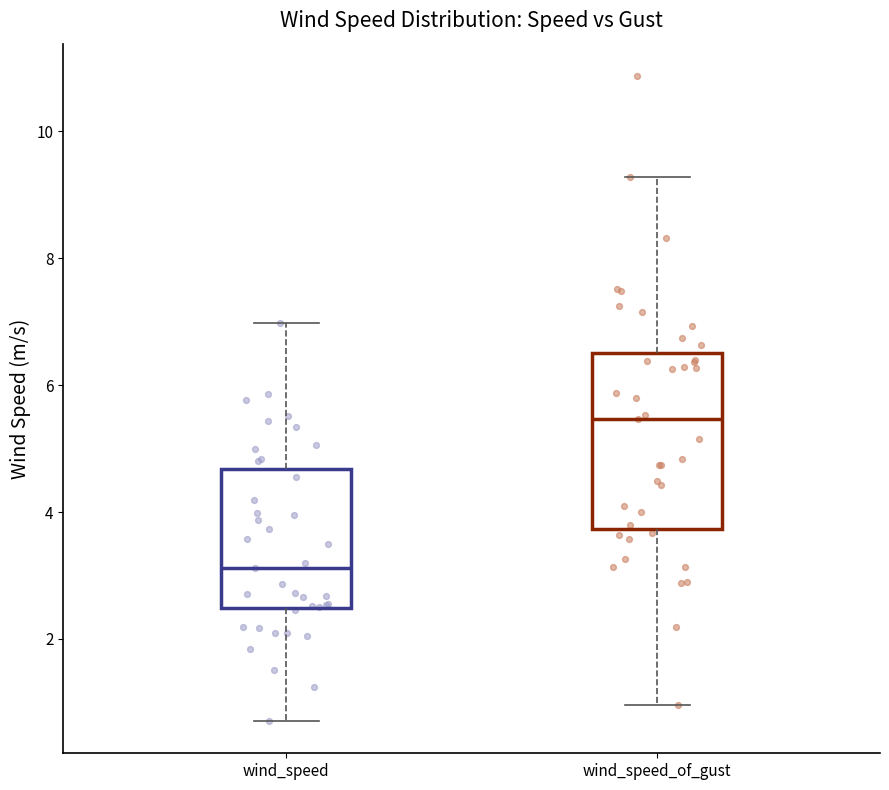

Which box's median line is the lowest?

wind_speed